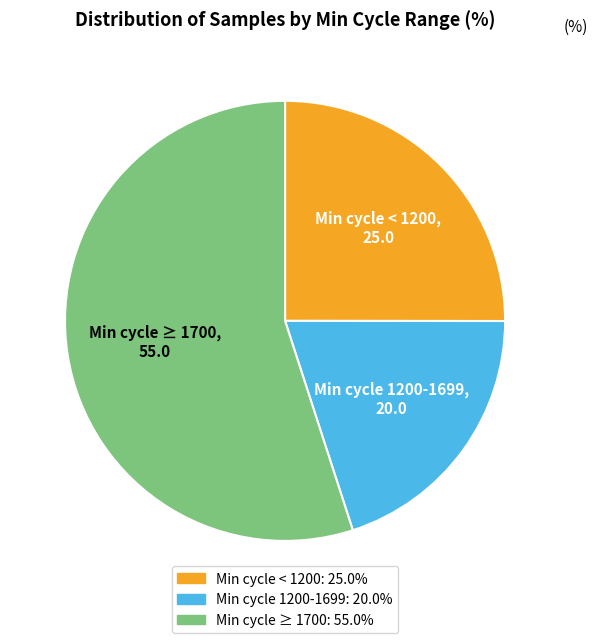

Is there any slice that represents more than half of the pie?

Yes